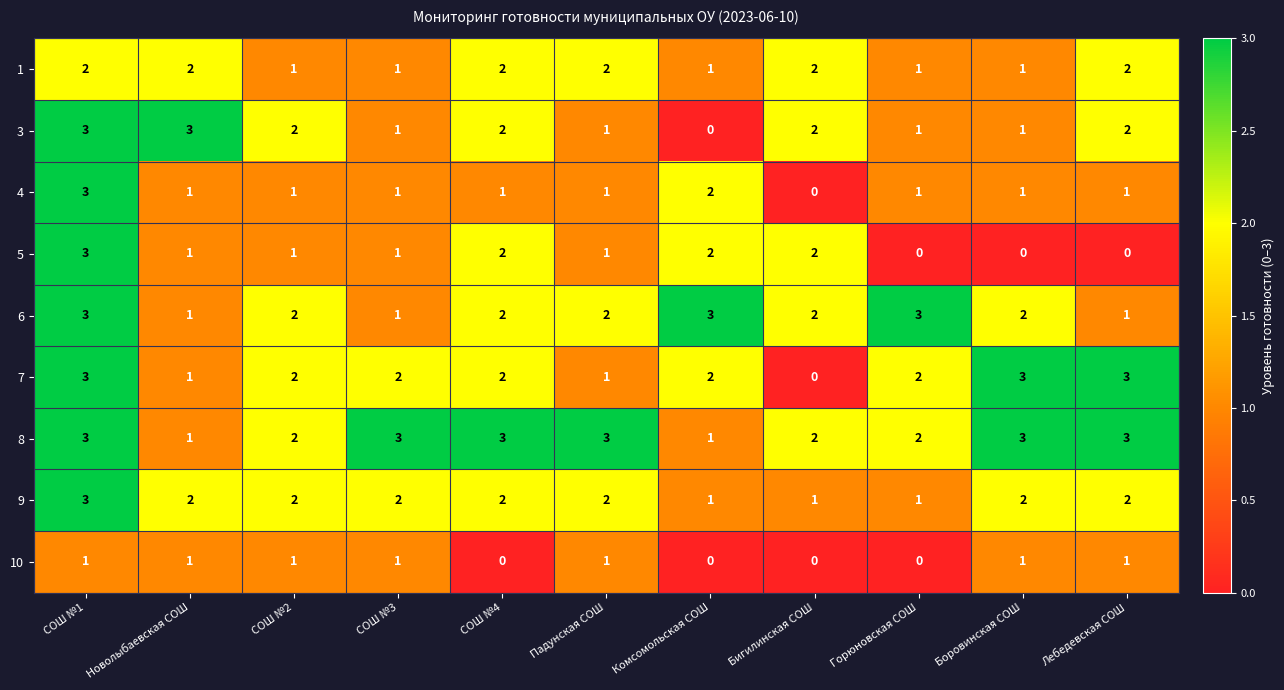

What value does the 8 series have at СОШ №4?

3